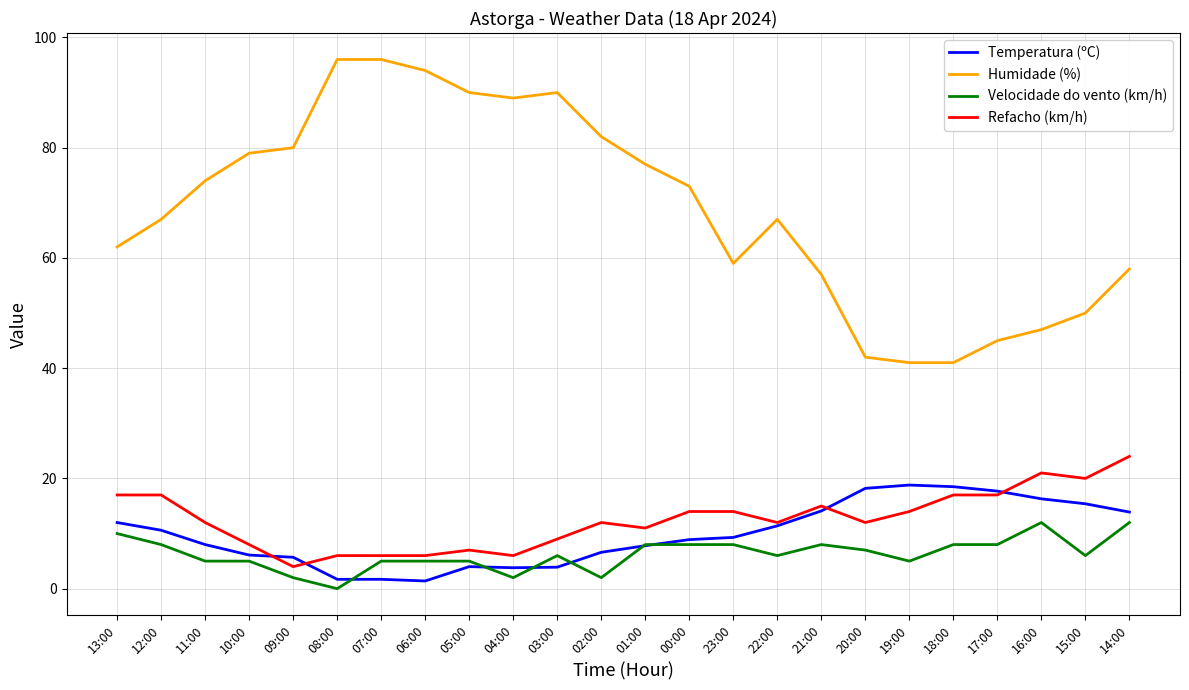

The value of Humidade (%) at 19:00 is 41.0. True or false?

True